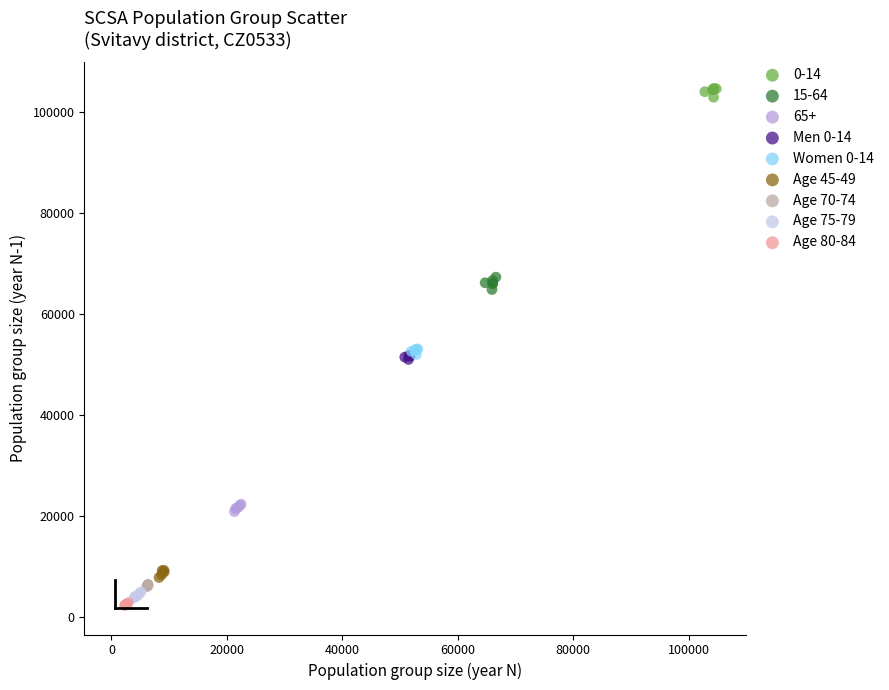

Which series reaches the minimum Y coordinate?

Age 80-84